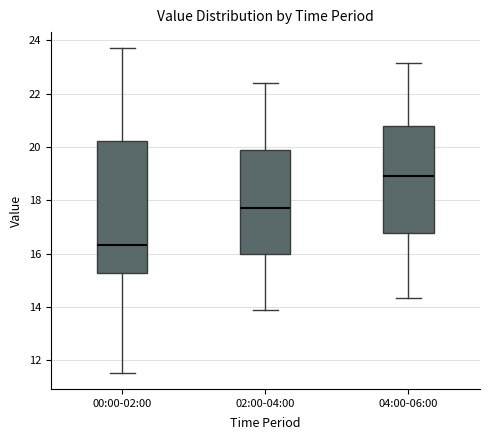

Comparing the boxes themselves (not the whiskers), which one is the tallest?

00:00-02:00